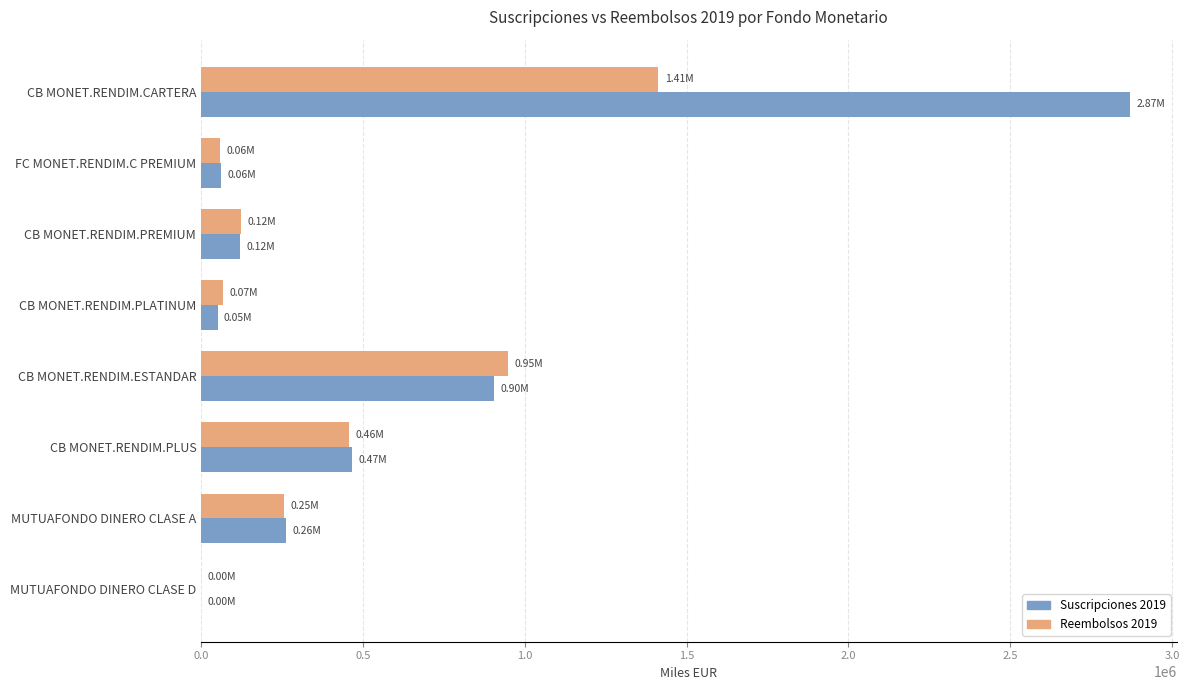

Which label corresponds to the largest value in the chart?

CB MONET.RENDIM.CARTERA